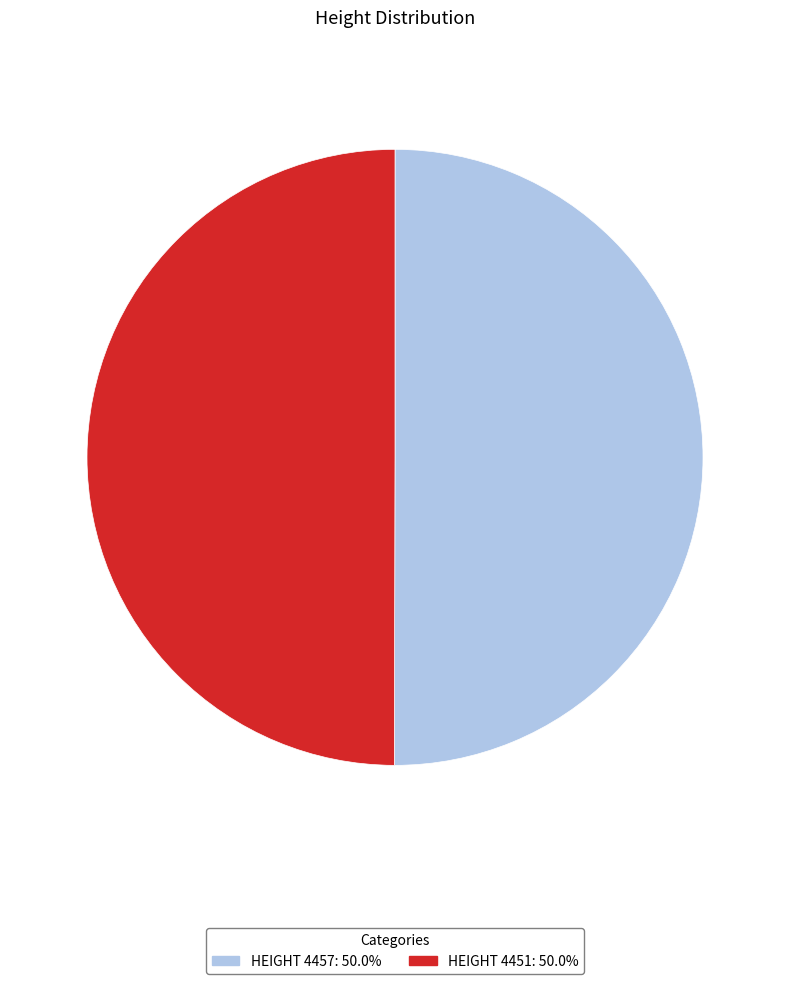

Is the sum of HEIGHT 4451: 50.0% and HEIGHT 4457: 50.0% greater than half?

Yes